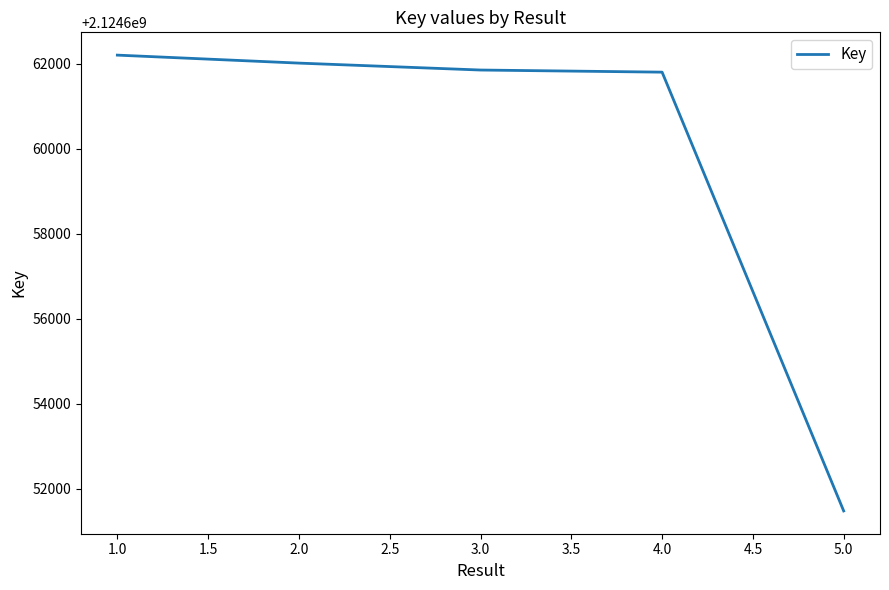

Where is the data nearest to the value 2124656840?

4.0